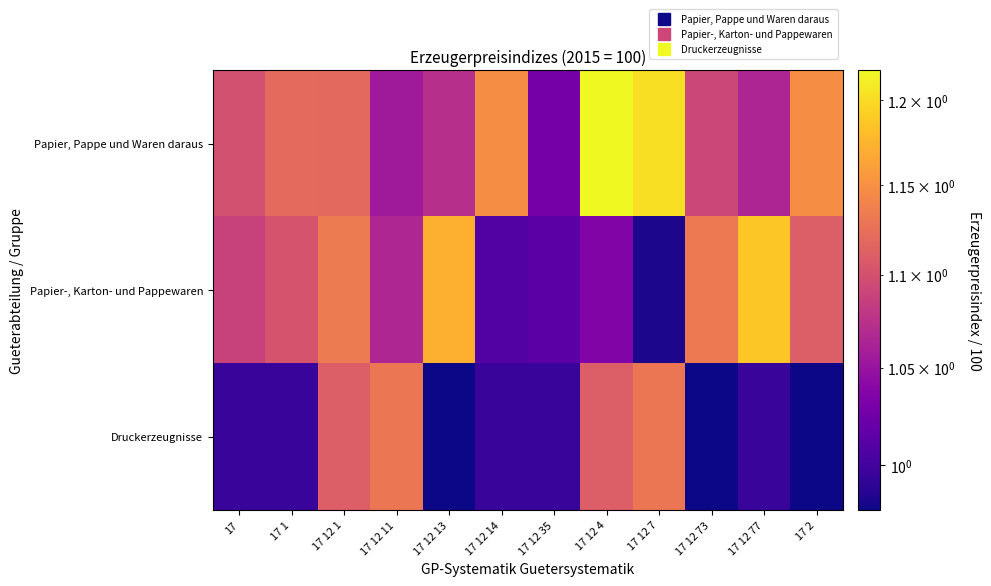

At how many categories does at least one series exceed 1?

12